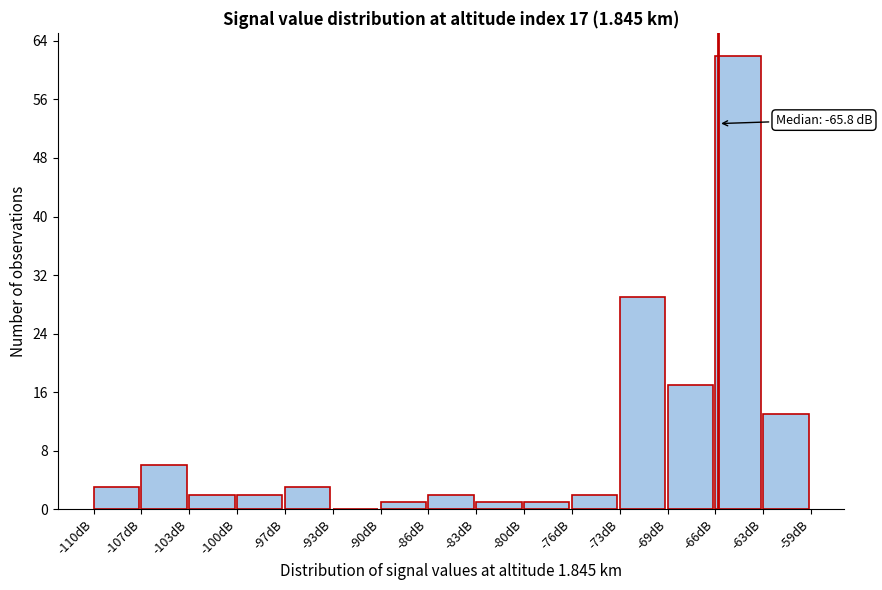

Which range on the x-axis has the tallest bar?

-66.0 to -62.5